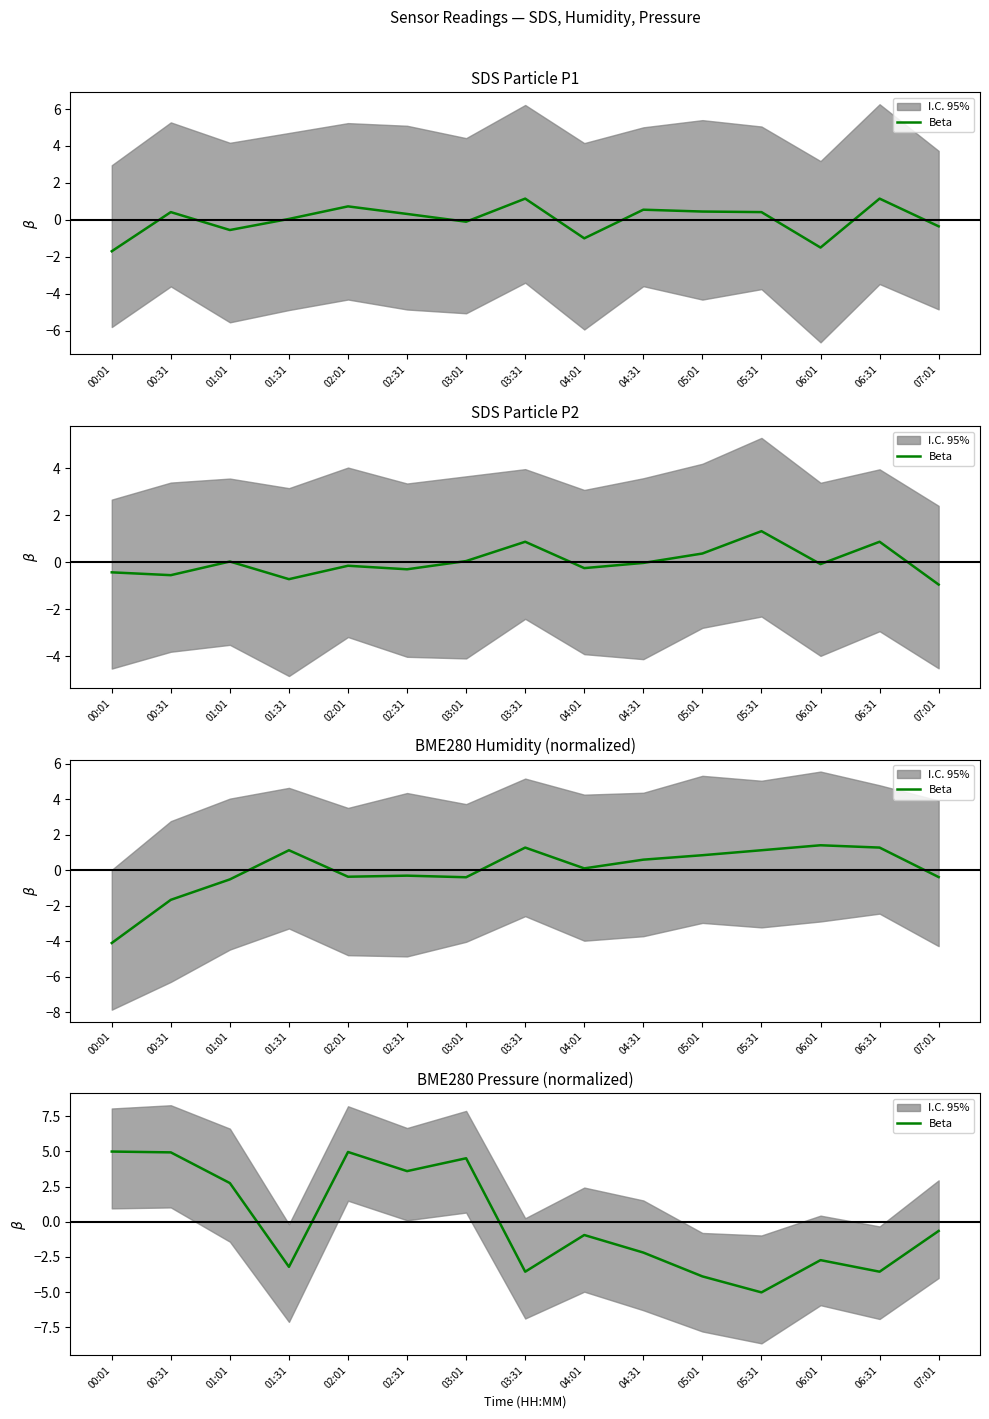

What is the value of the 2nd point from the left?

4.9